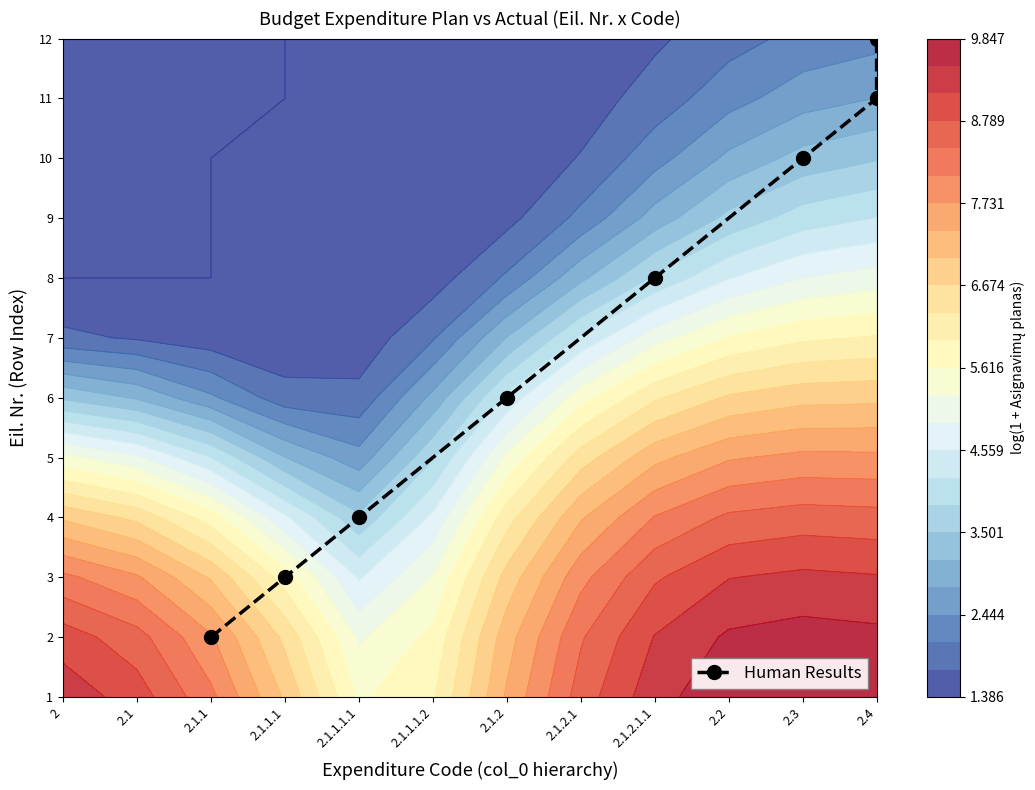

Where does the data first go above 7?

2.3